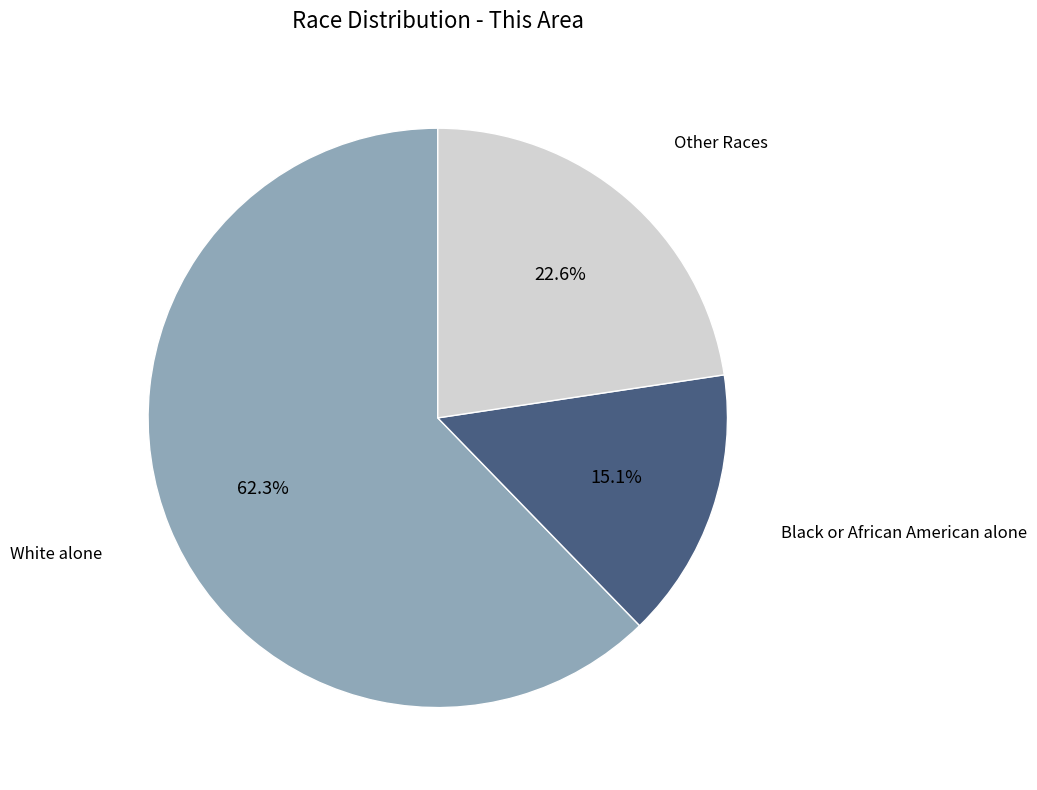

Is there any slice that represents more than half of the pie?

Yes